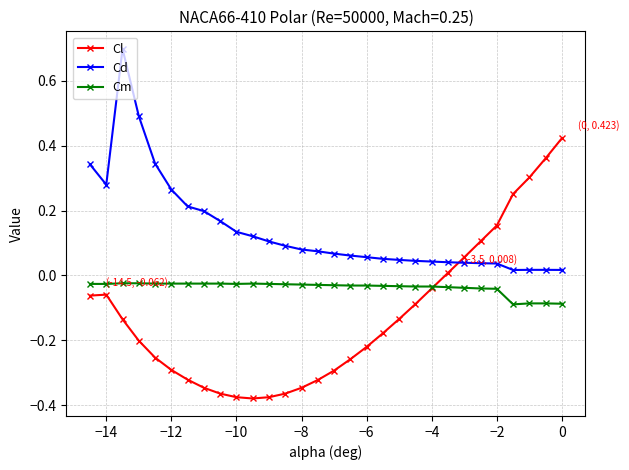

List the series in order of their overall mean, highest first.

Cd, Cm, Cl